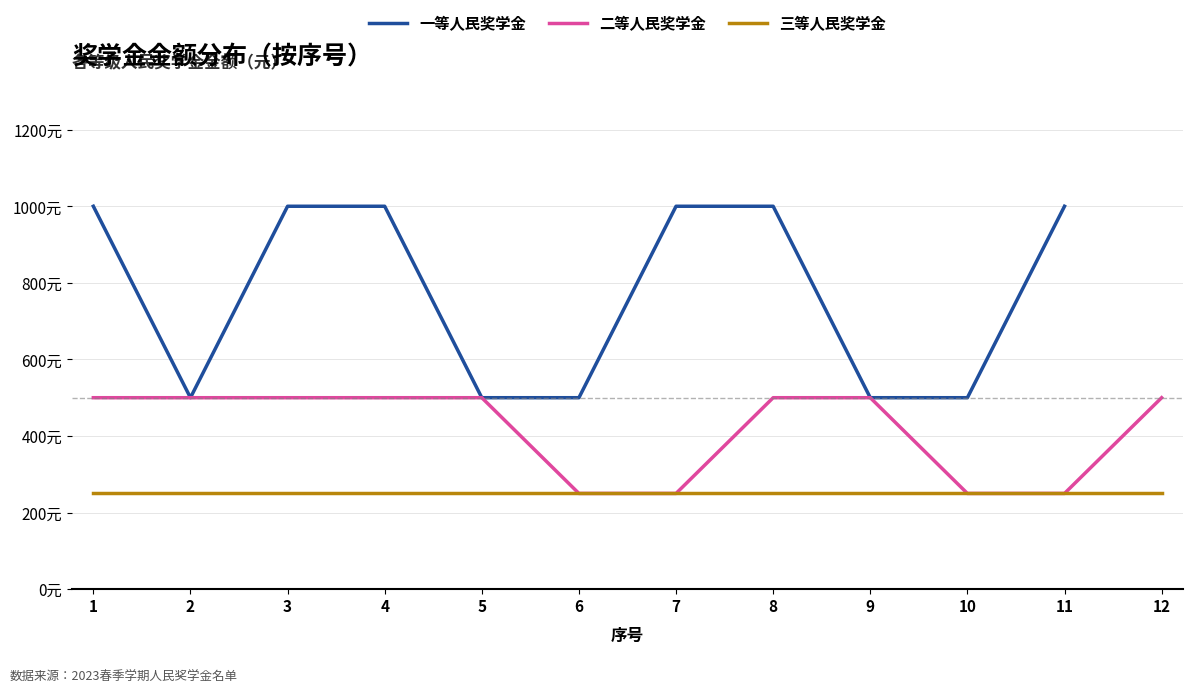

Is the value of 一等人民奖学金 at 5 greater than the value of 三等人民奖学金 at 11?

Yes